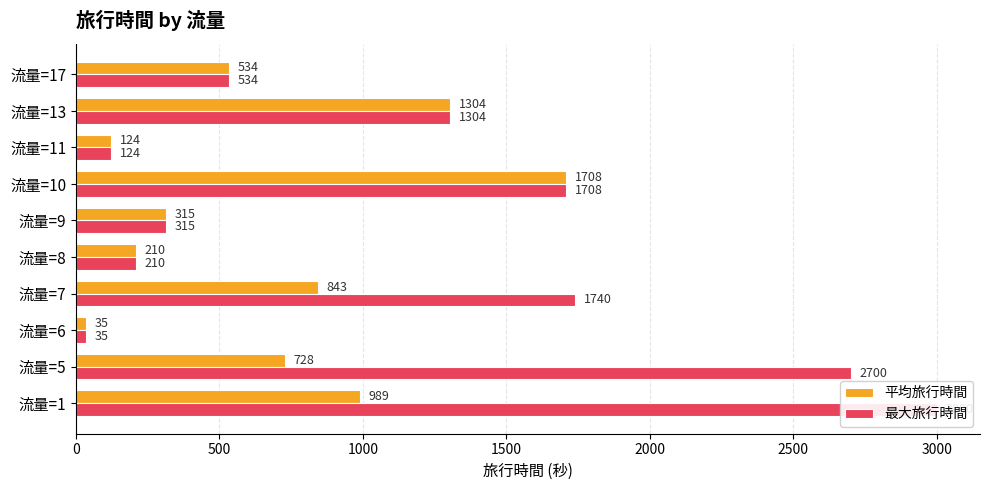

Reading left to right, extract all data points from this chart.

平均旅行時間: 989.0	727.5	35.0	843.0	210.0	315.0	1708.0	124.0	1304.0	534.0
最大旅行時間: 3000.0	2700.0	35.0	1740.0	210.0	315.0	1708.0	124.0	1304.0	534.0